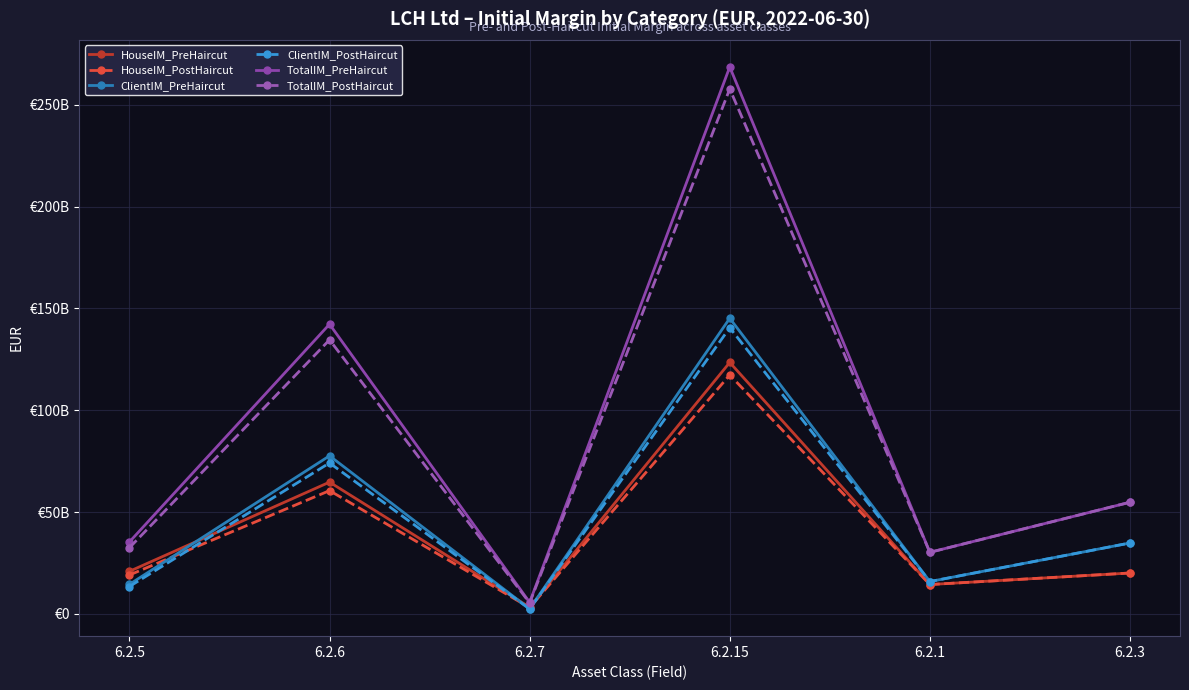

At which category is the sum across all series the highest?

6.2.15